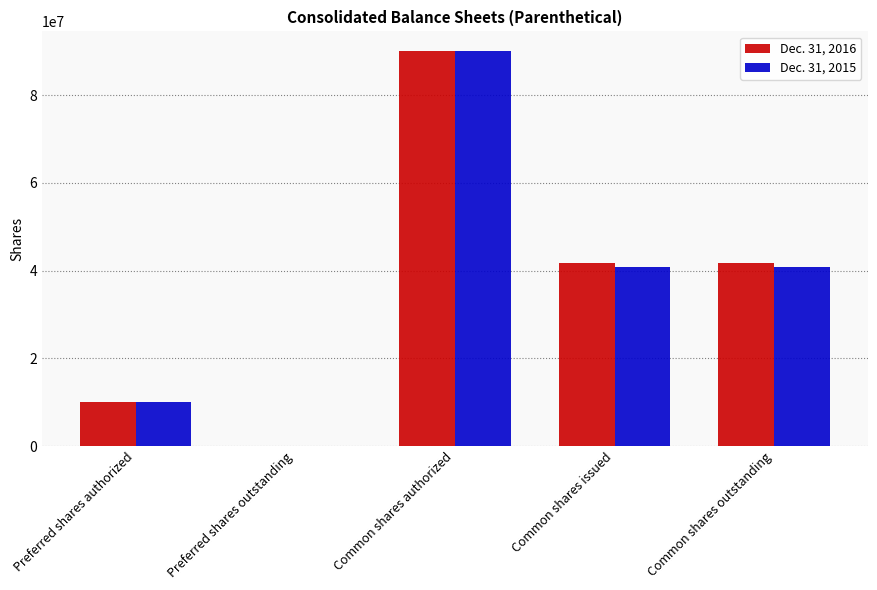

What are all the series names shown in the legend?

Dec. 31, 2016, Dec. 31, 2015